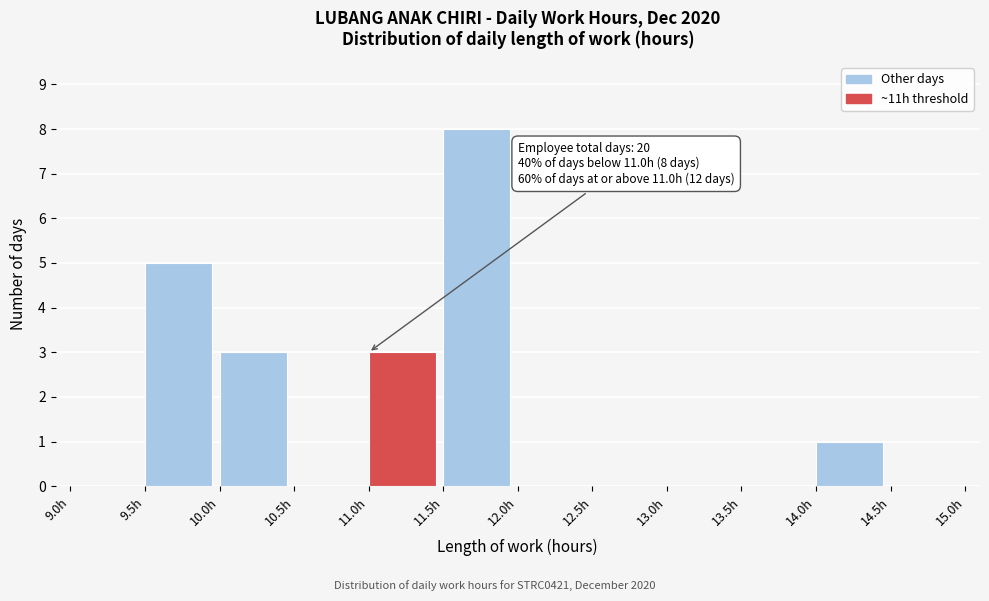

Over which range of the x-axis is the bar tallest?

11.5 to 12.0